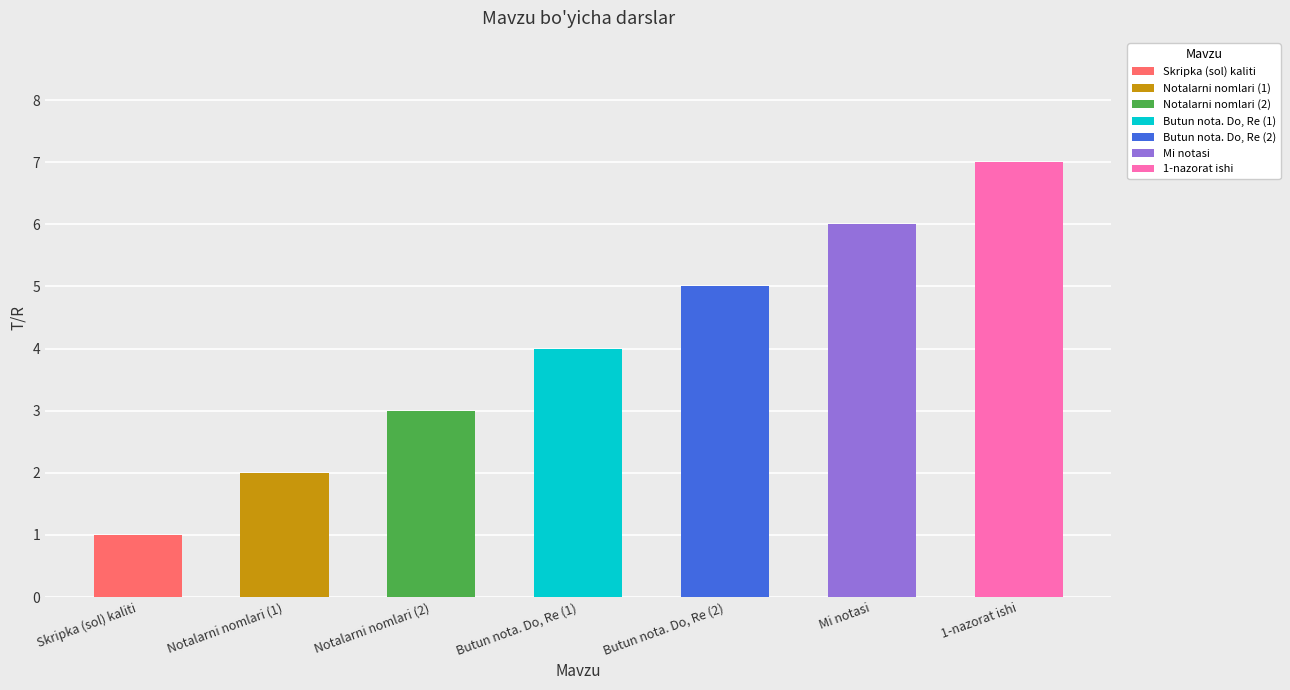

Rank the categories by value from lowest to highest.

Skripka (sol) kaliti, Notalarni nomlari (1), Notalarni nomlari (2), Butun nota. Do, Re (1), Butun nota. Do, Re (2), Mi notasi, 1-nazorat ishi